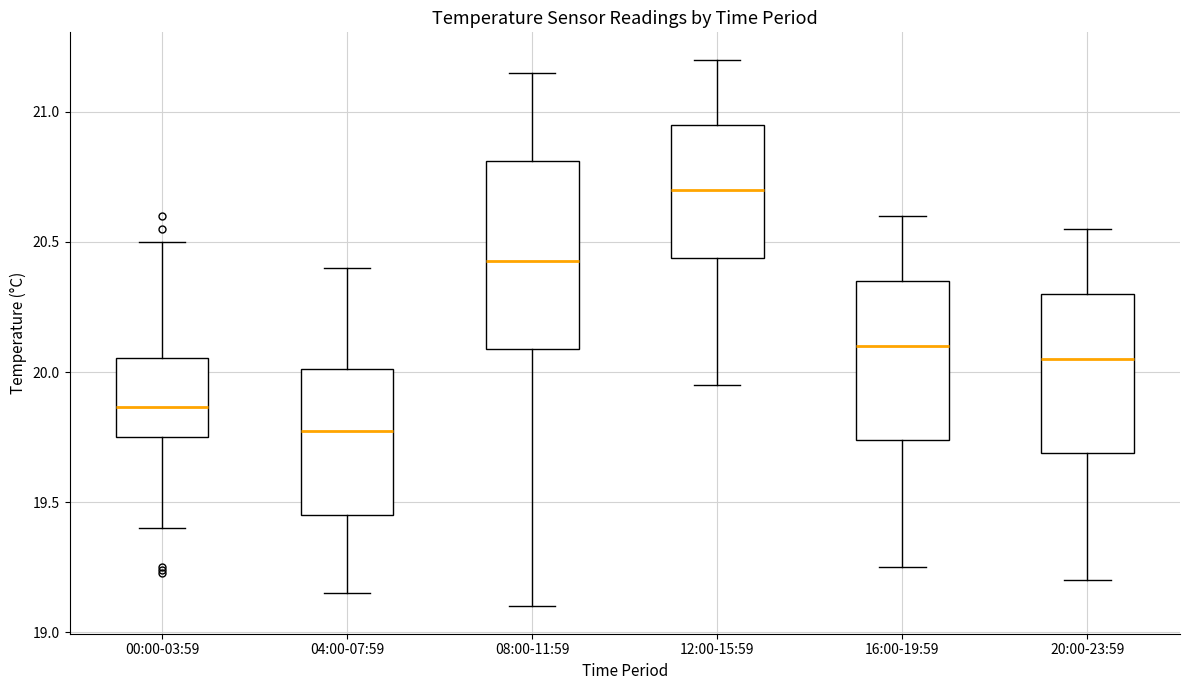

Reading left to right, read every box against the y-axis: the position of its median line, the range the box covers, and the ends of its whiskers. The values are not printed on the chart, so give them approximately, as read against the axis.

00:00-03:59: median 19.85, box 19.75 to 20.05, whiskers 19.40 to 20.50
04:00-07:59: median 19.80, box 19.45 to 20.00, whiskers 19.15 to 20.40
08:00-11:59: median 20.45, box 20.10 to 20.80, whiskers 19.10 to 21.15
12:00-15:59: median 20.70, box 20.45 to 20.95, whiskers 19.95 to 21.20
16:00-19:59: median 20.10, box 19.75 to 20.35, whiskers 19.25 to 20.60
20:00-23:59: median 20.05, box 19.70 to 20.30, whiskers 19.20 to 20.55